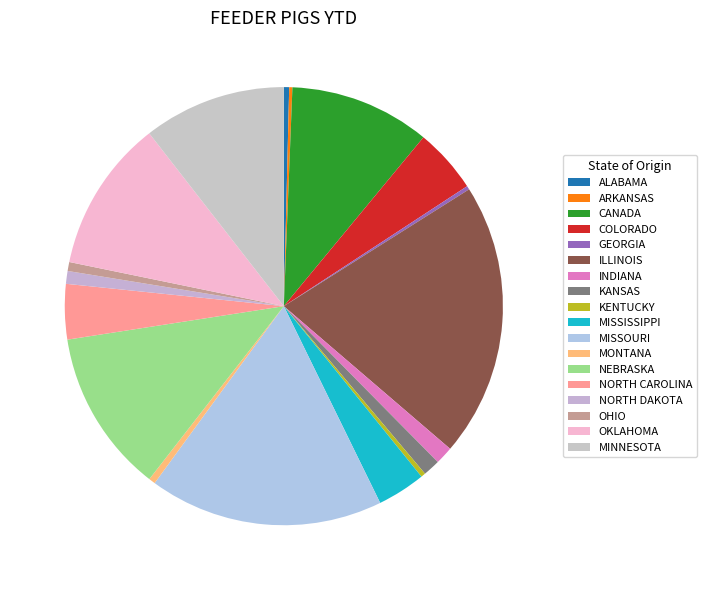

Is it true that OHIO is 7% of the pie?

False